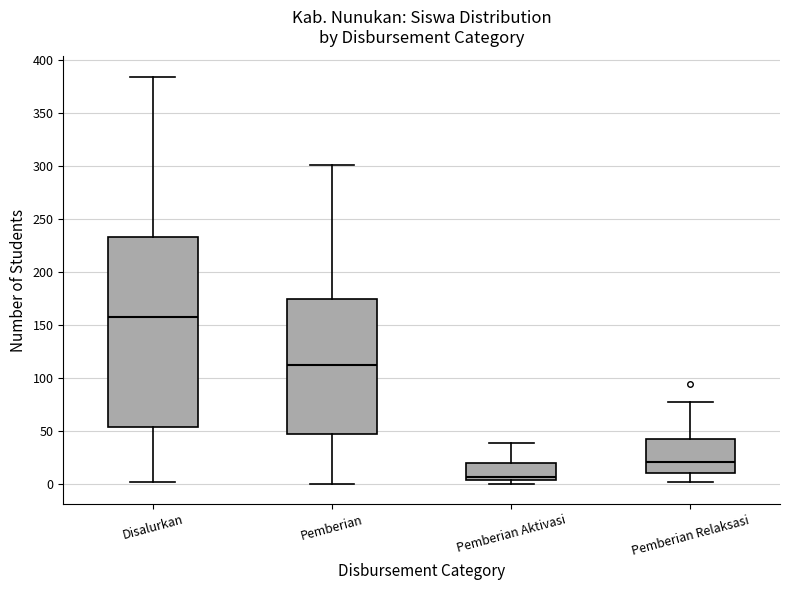

Which box's median line is the highest?

Disalurkan